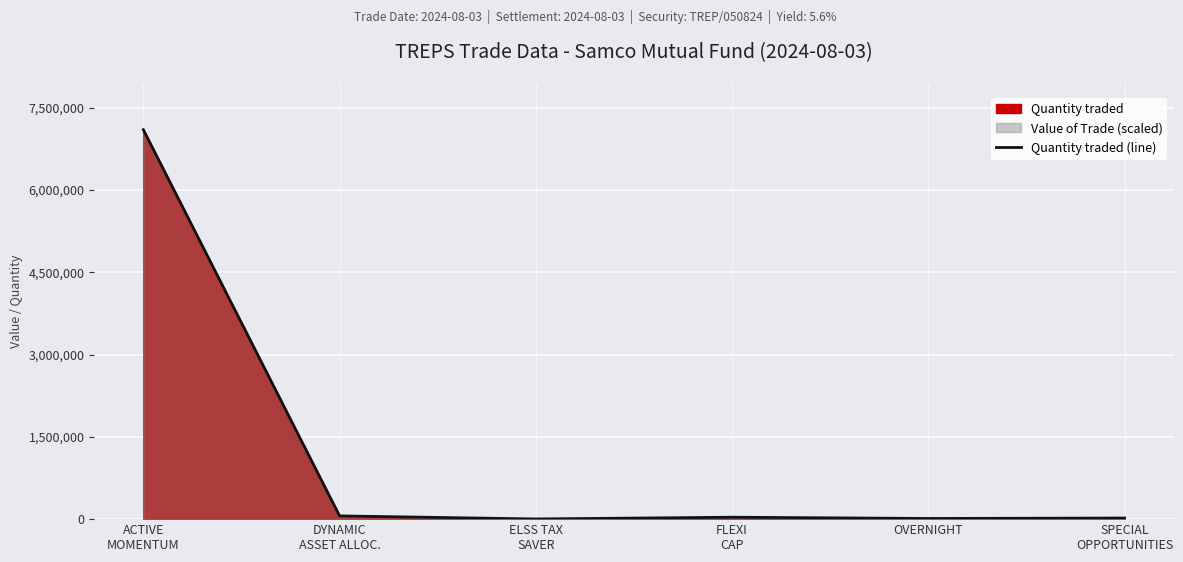

How many interior local valleys (lower than both neighbors) does the data have?

2